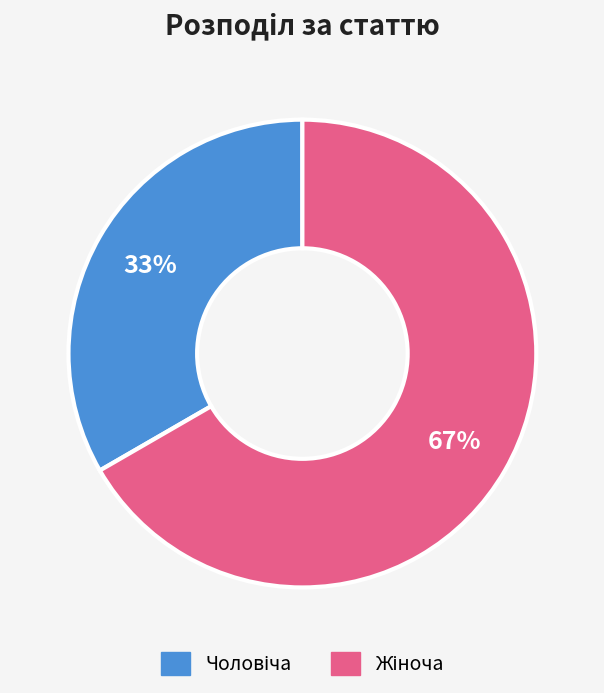

To the nearest percent, what is the average slice percentage?

50%